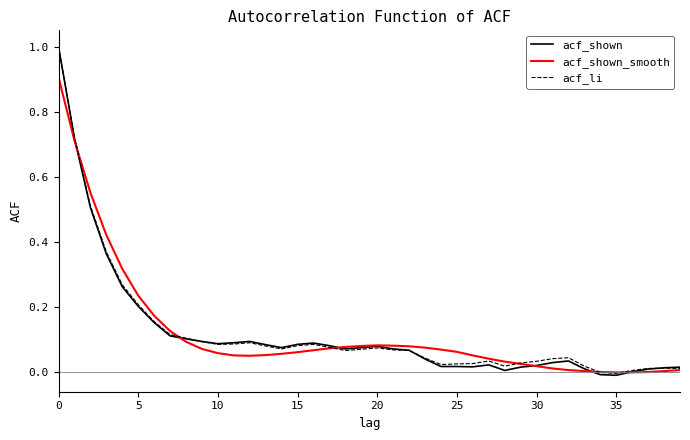

Which series has the largest range (max minus min)?

acf_shown